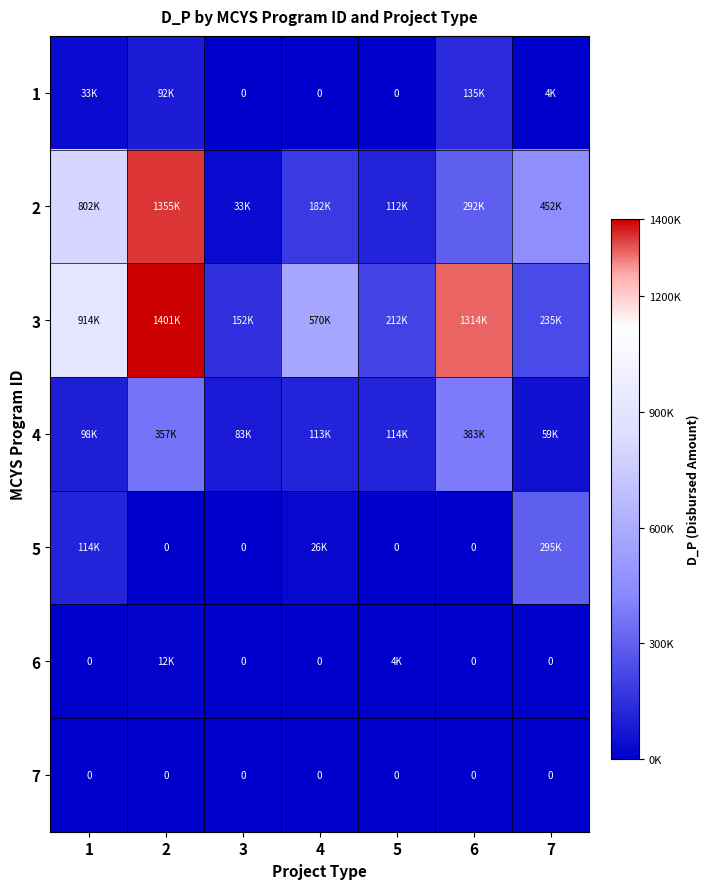

Count the number of data series in this chart.

7